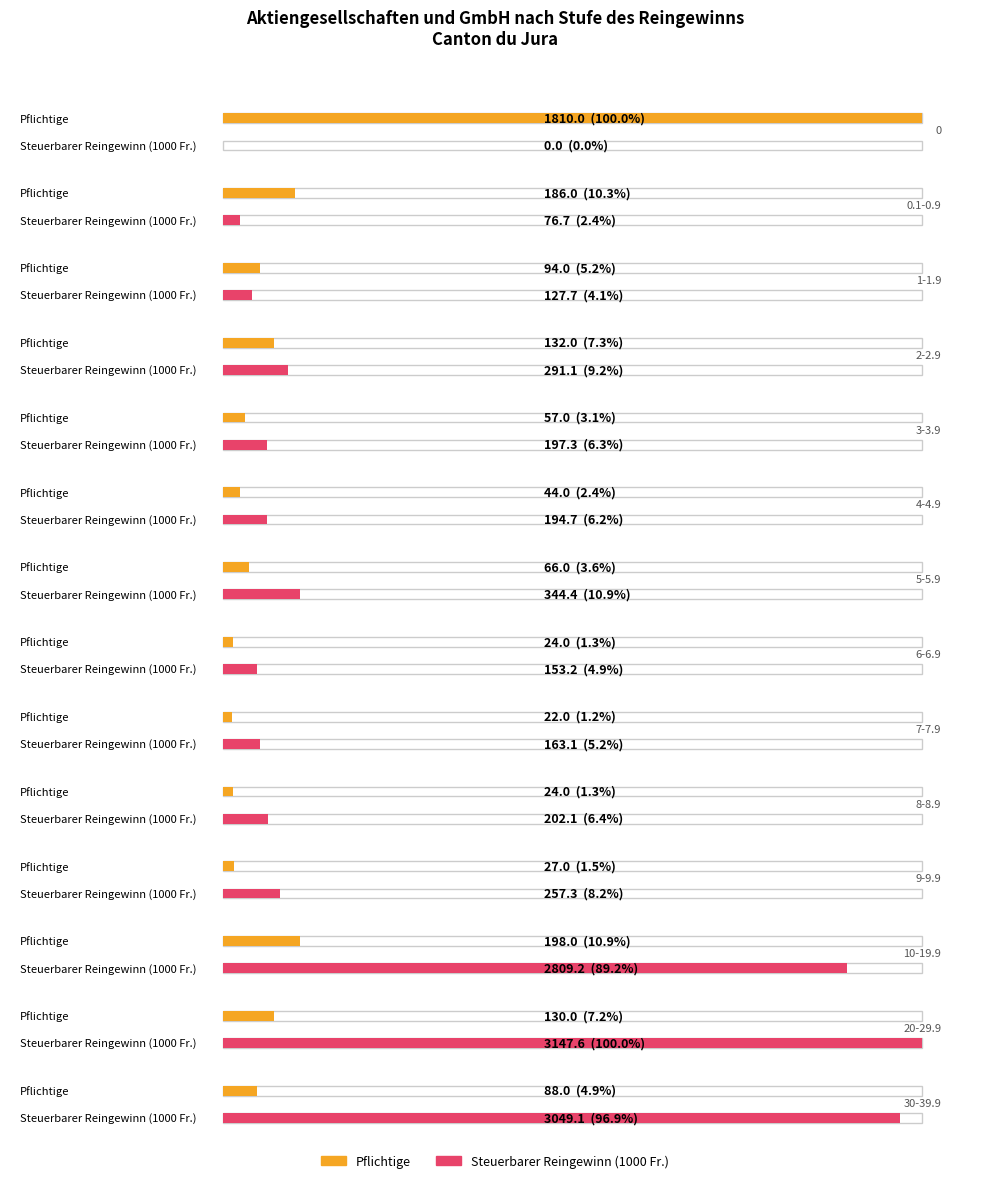

The value of Steuerbarer Reingewinn at 0 is 2134.6. True or false?

False